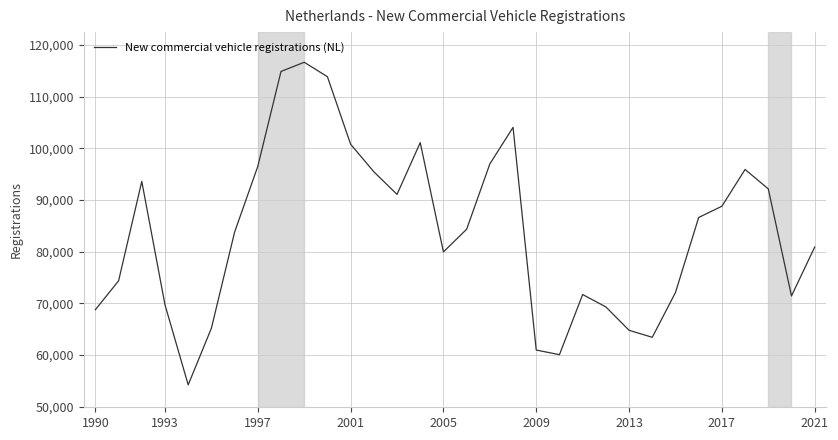

What is the maximum value shown in the chart?

116643